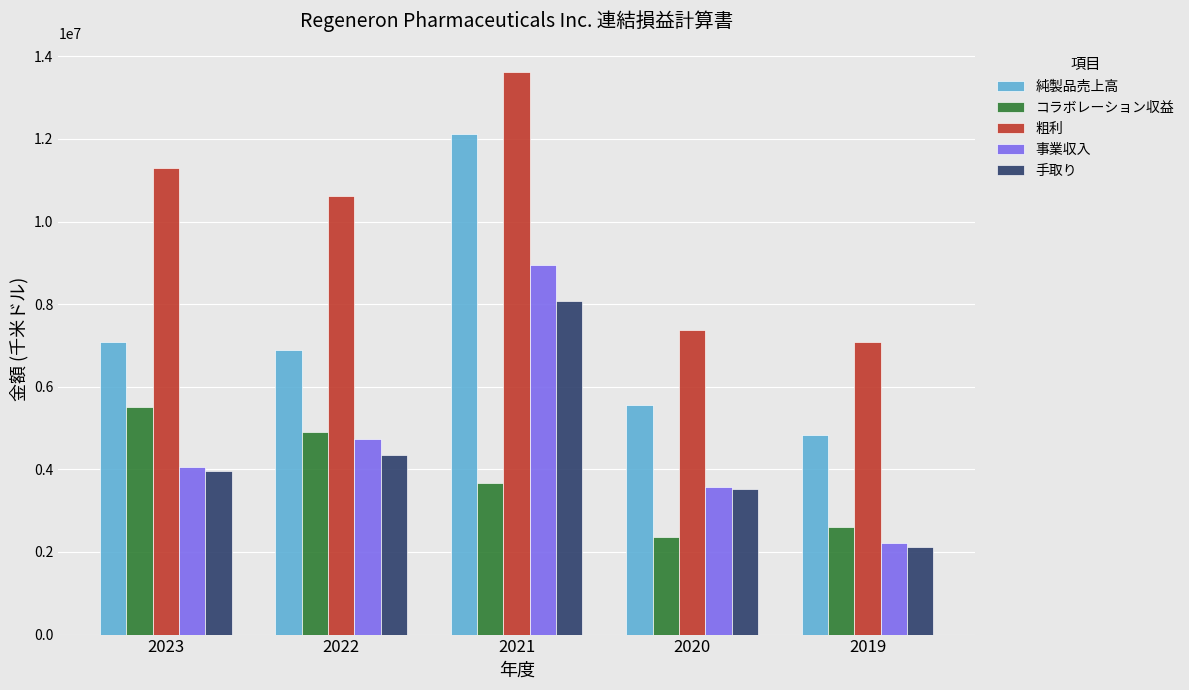

What is the difference between the maximum and second lowest values in the 手取り series?

4562100